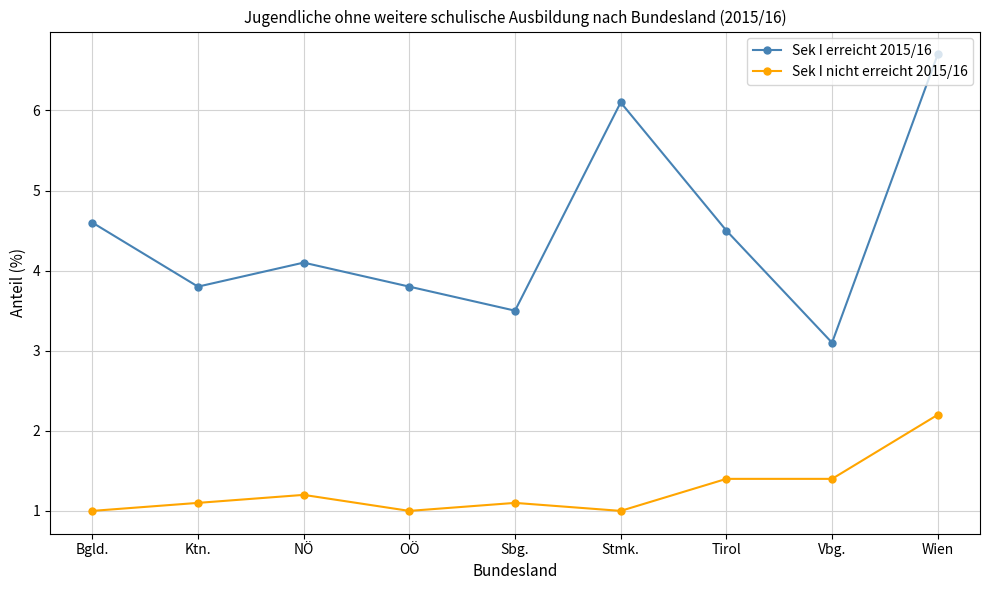

What is the label of the 2nd point from the left?

Ktn.